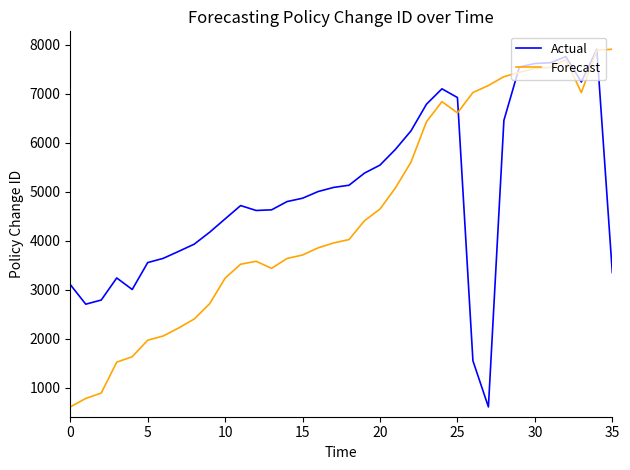

What is the highest value of the Actual series?

7904.0